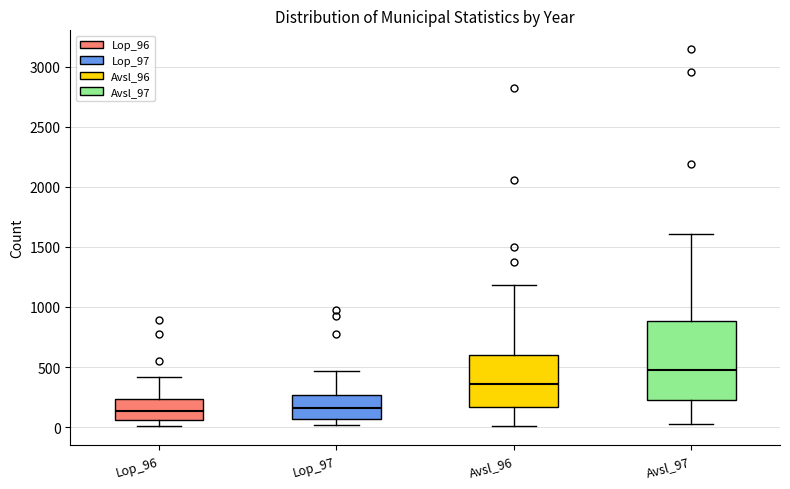

Which box is the tallest, from its lower edge to its upper edge?

Avsl_97